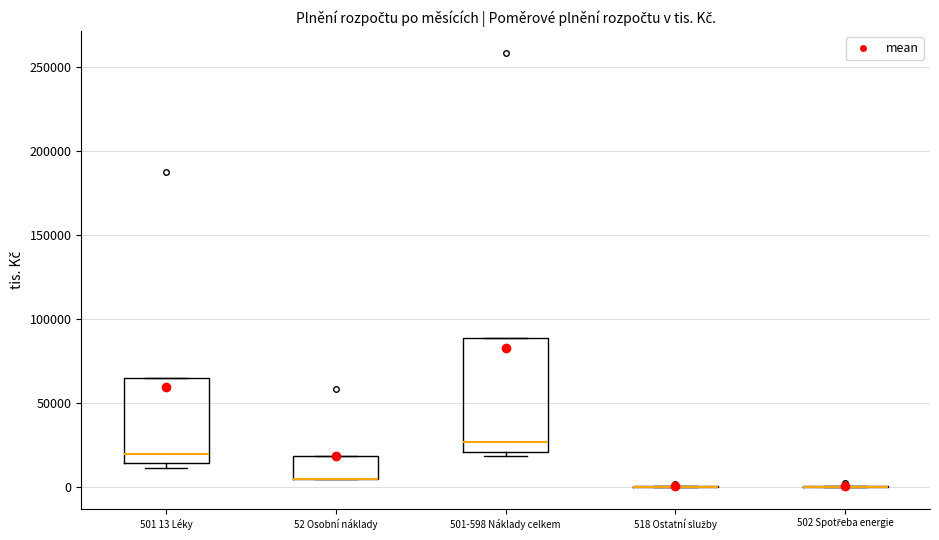

Comparing the boxes themselves (not the whiskers), which one is the tallest?

501-598 Náklady celkem